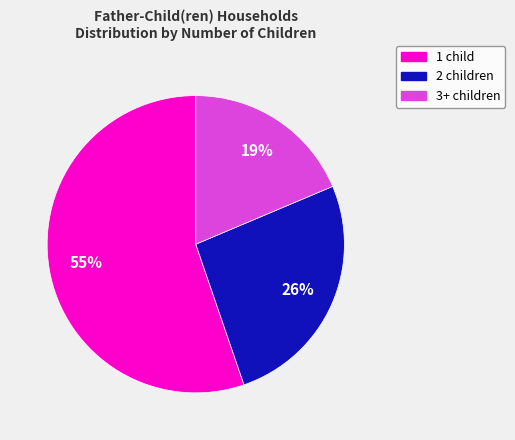

Rank the categories by value from highest to lowest.

1 child, 2 children, 3+ children